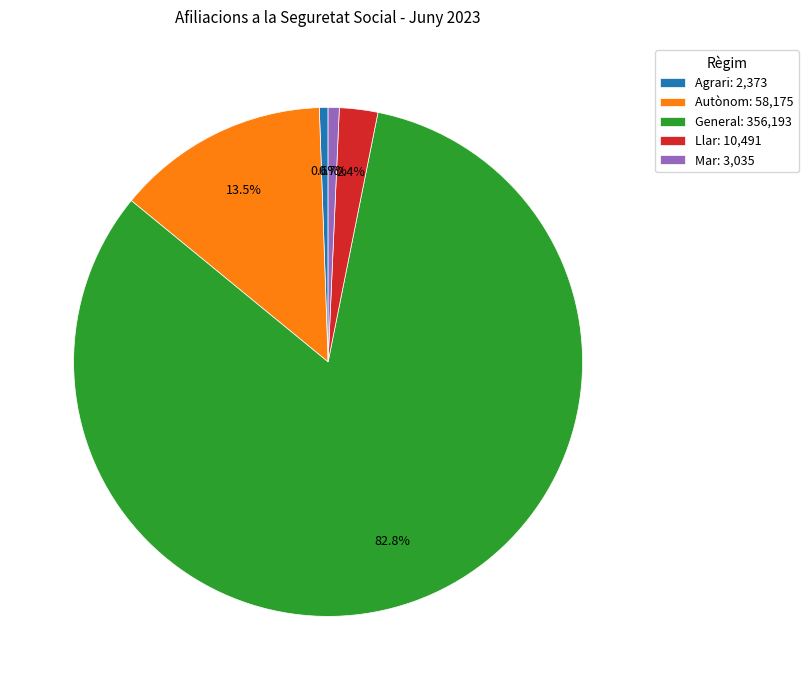

The Agrari slice represents 11% of the pie. True or false?

False